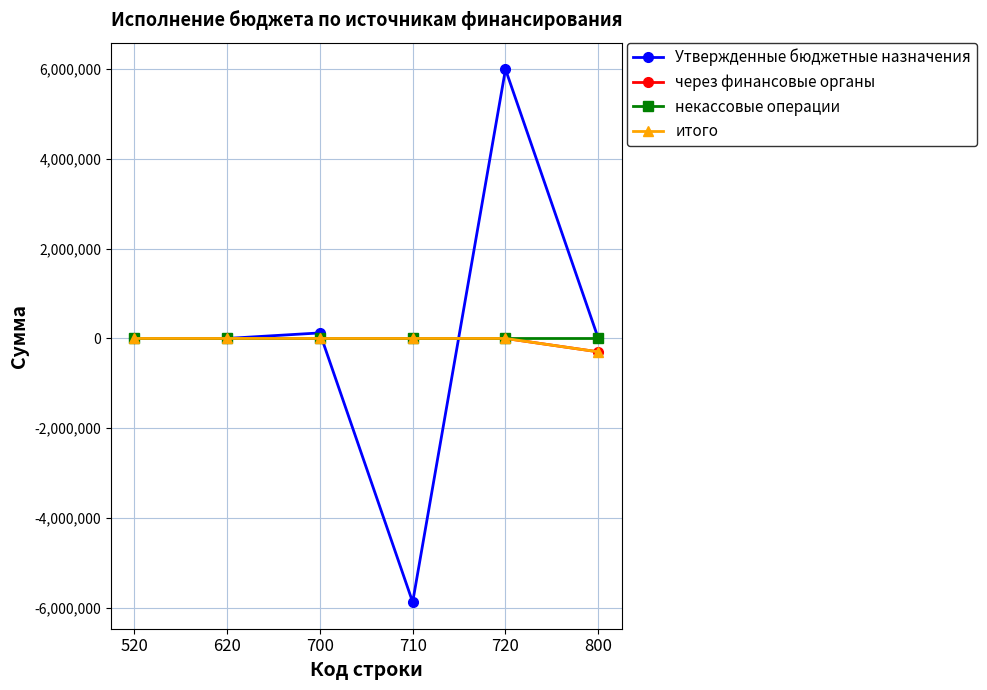

What is the minimum value shown in the chart?

-5871184.0